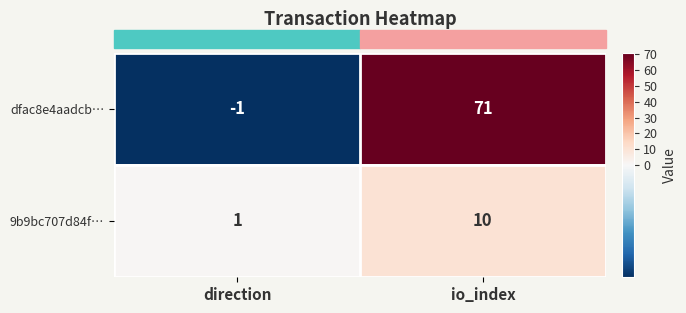

List the series in order of their overall mean, lowest first.

9b9bc707d84f…, dfac8e4aadcb…